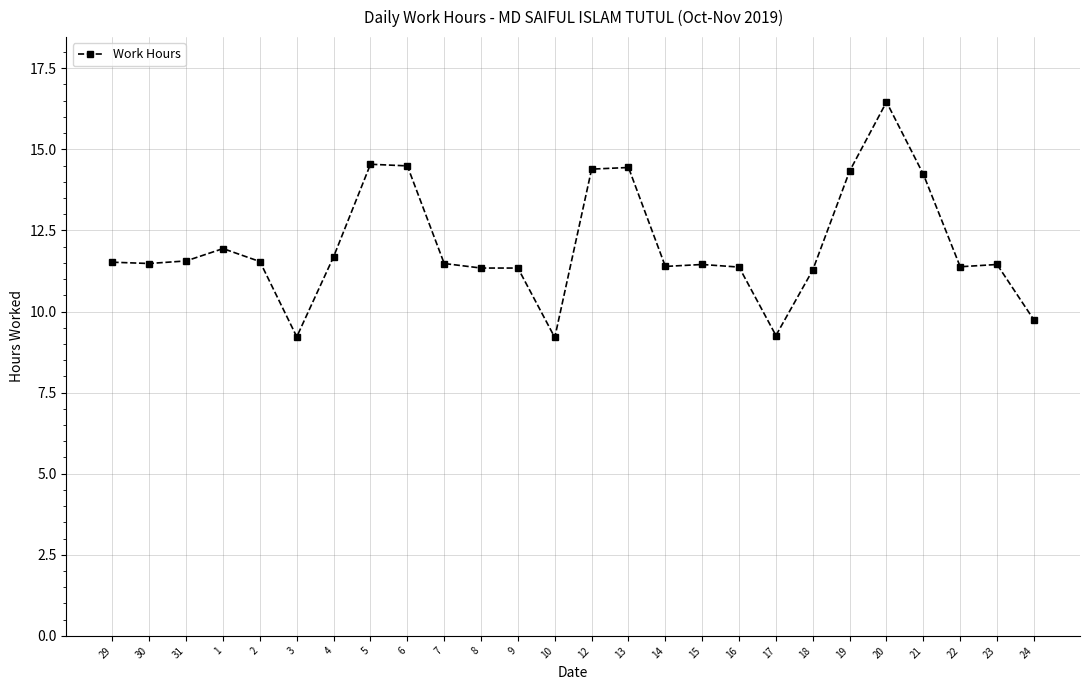

What is the change in value from 8 to 18?

-0.1